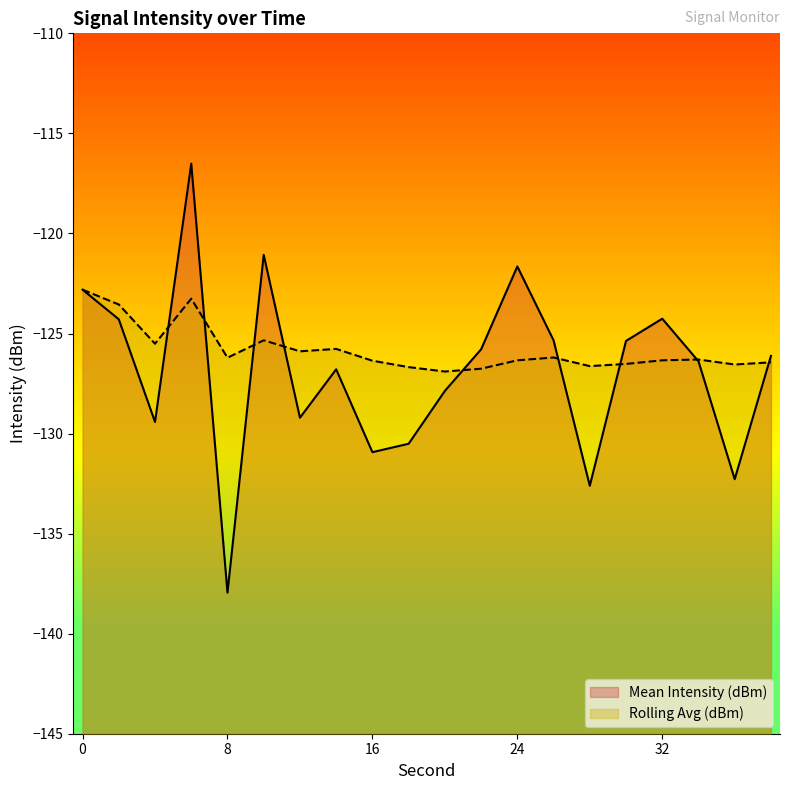

What is the difference between the Mean Intensity (dBm) values at 6 and 30?

8.9